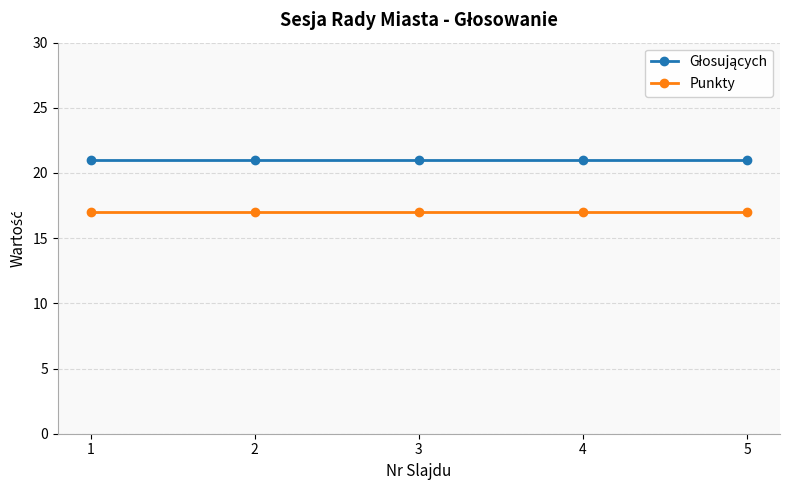

Is it true that Punkty equals 26 at 5?

False